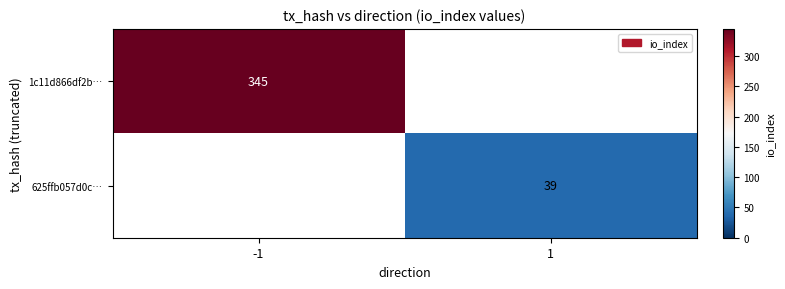

The 625ffb057d0c… series shows 39 at 1. True or false?

True